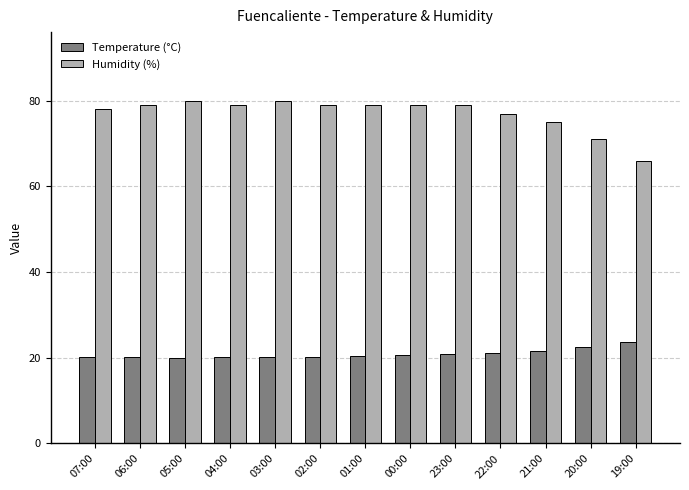

What is the total value across all series at 05:00?

100.0